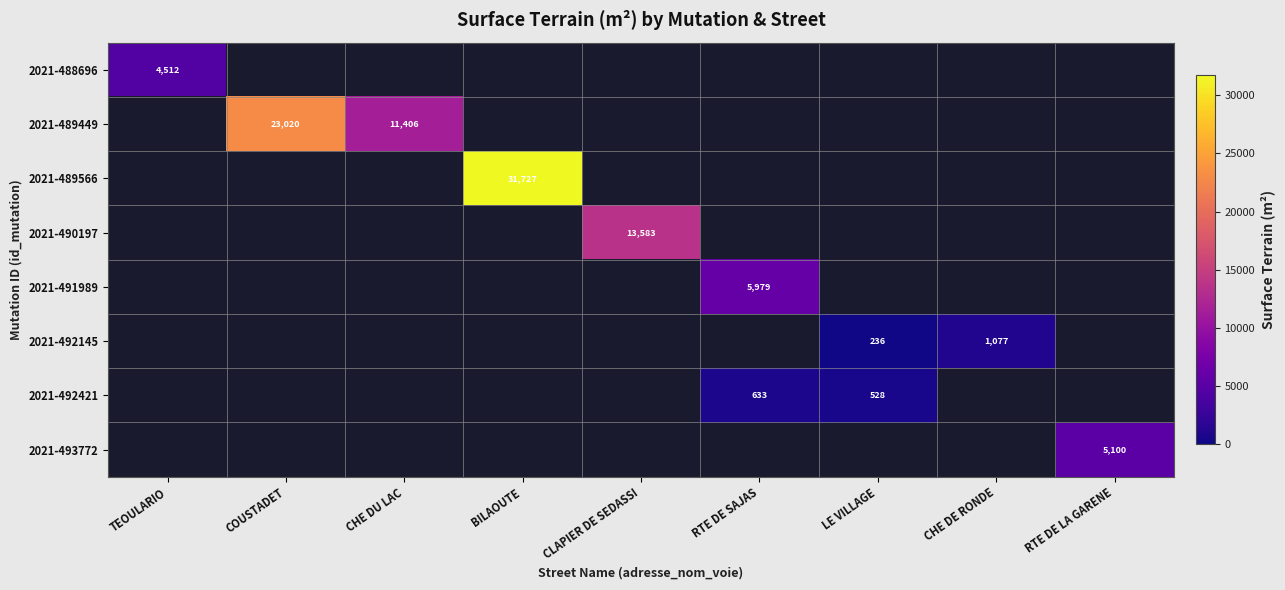

The value of 2021-493772 at RTE DE LA GARENE is 7782. True or false?

False